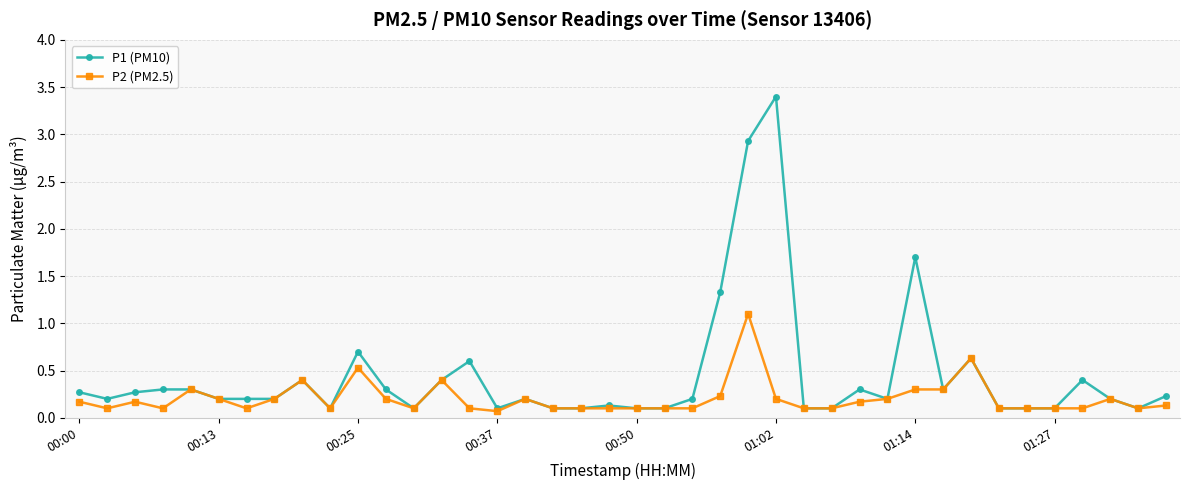

How many distinct data groups are displayed?

2